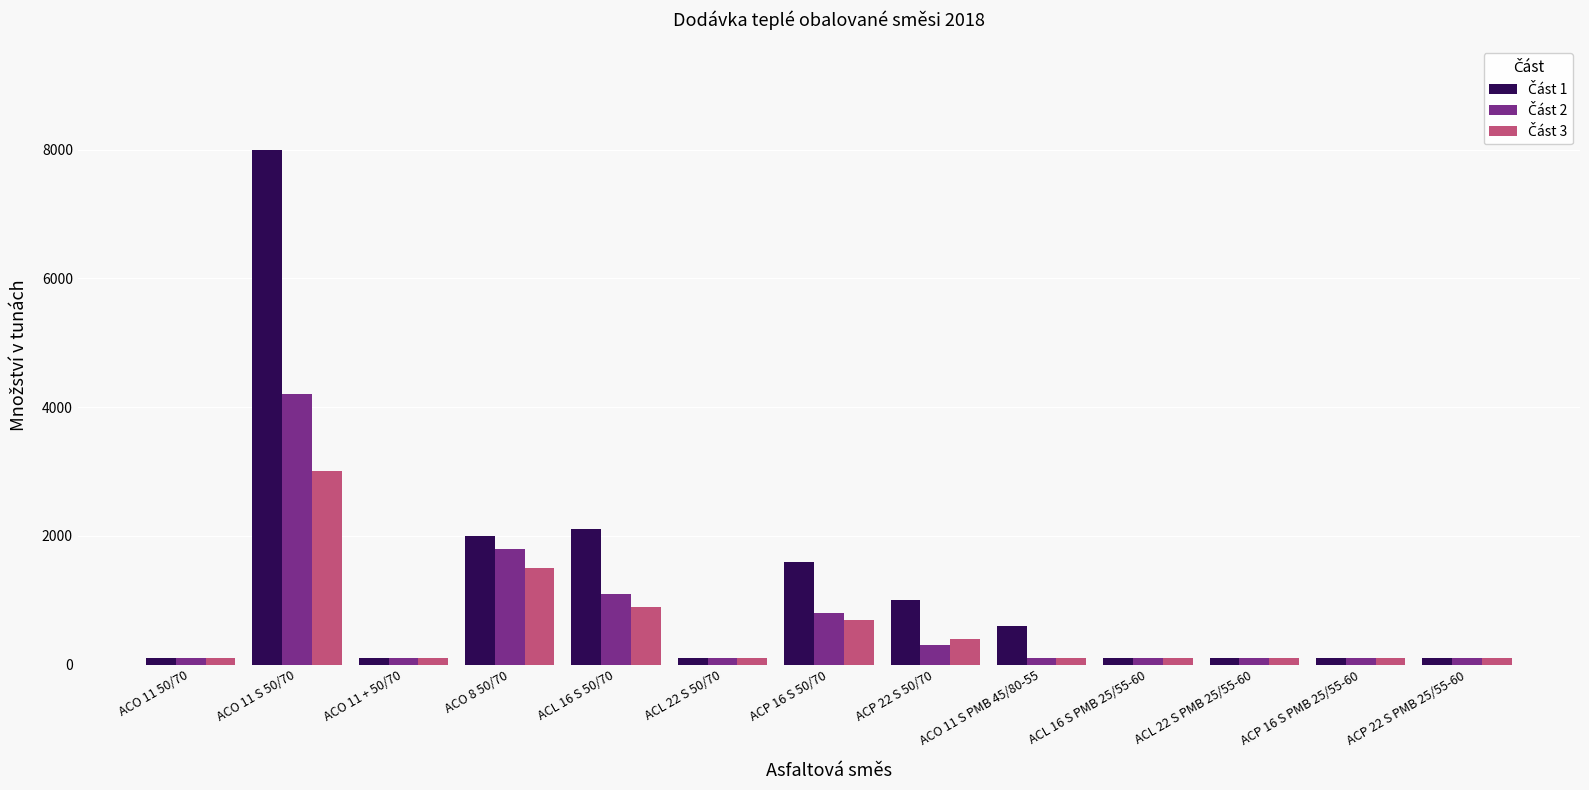

At which category does the chart reach its peak across all series?

ACO 11 S 50/70